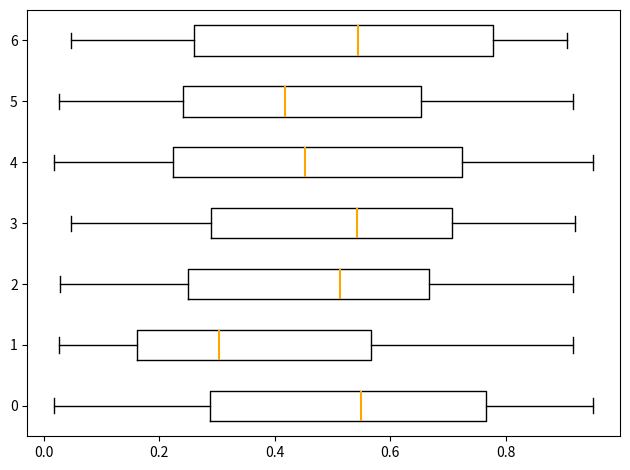

Which box has the furthest to the left median line?

1